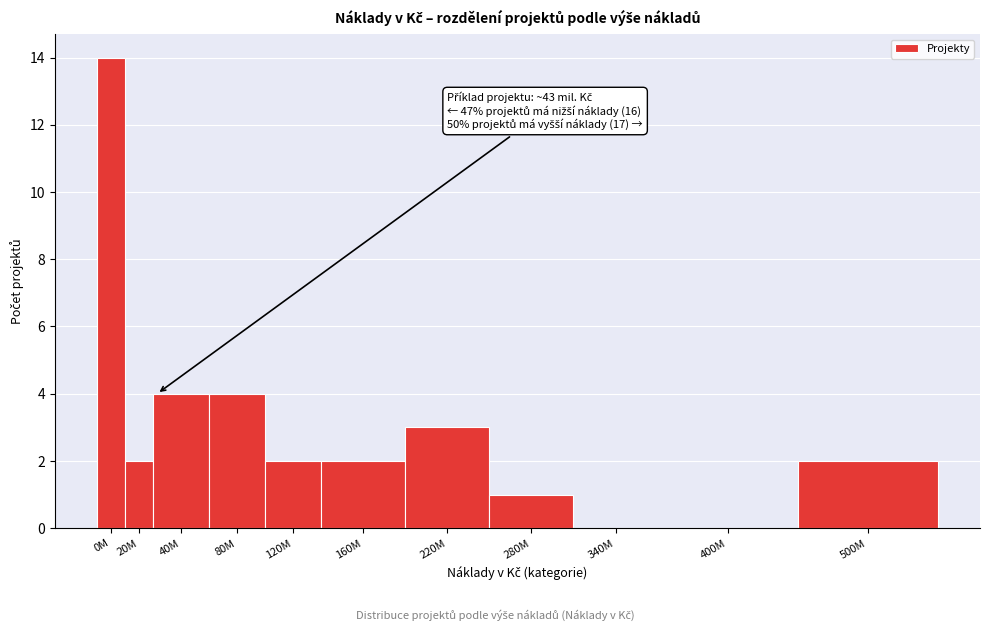

Reading left to right, what are all the values shown in this chart?

0M=14	20M=2	40M=4	80M=4	120M=2	160M=2	220M=3	280M=1	340M=0	400M=0	500M=2